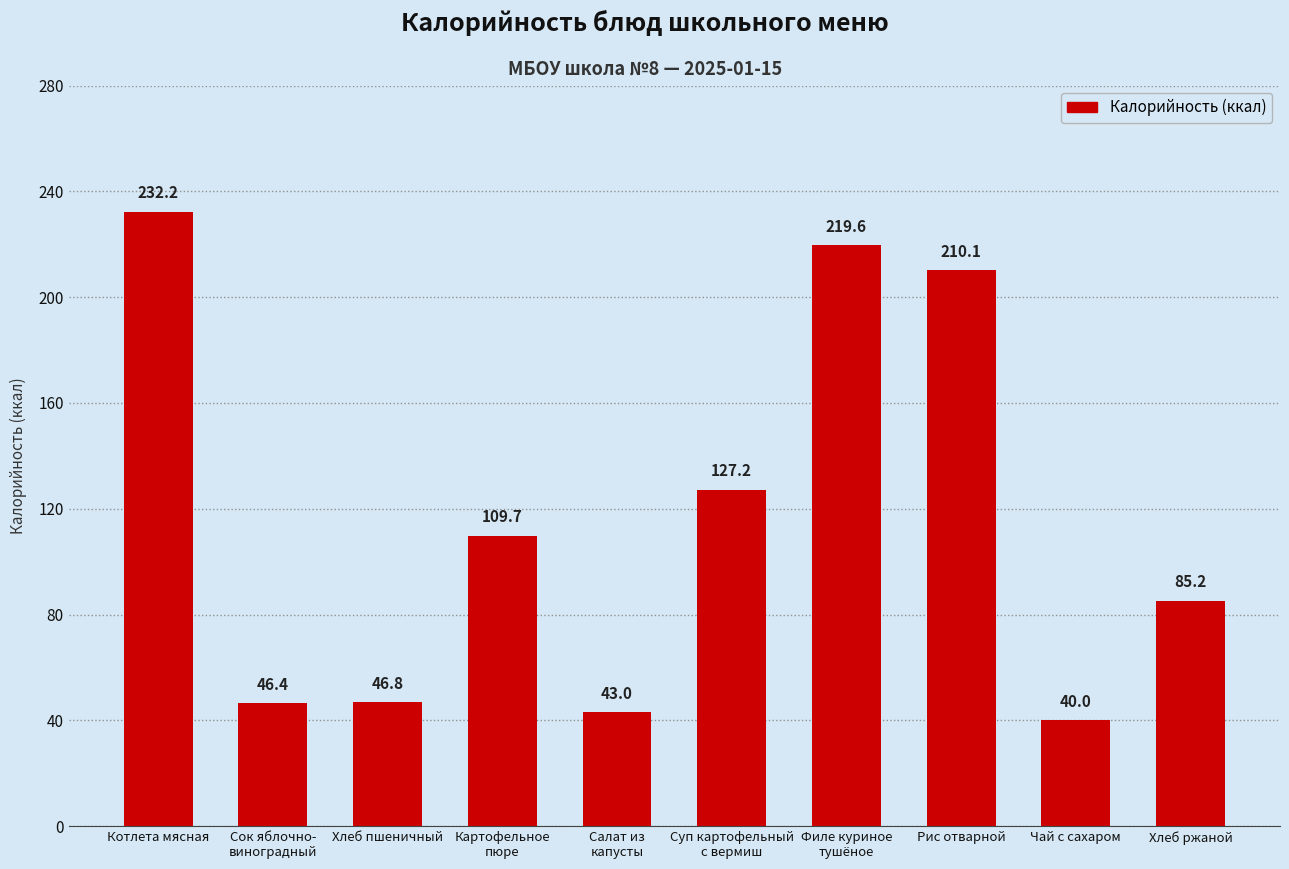

Is it true that the value at Рис отварной is 84.0?

False